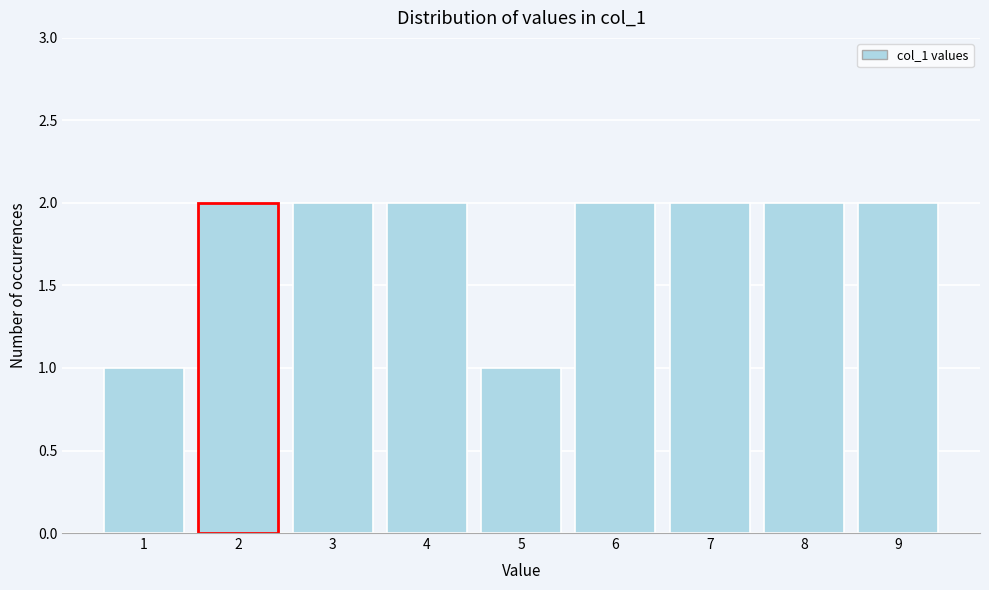

Reading left to right, list all the values displayed in this chart.

1=1	2=2	3=2	4=2	5=1	6=2	7=2	8=2	9=2